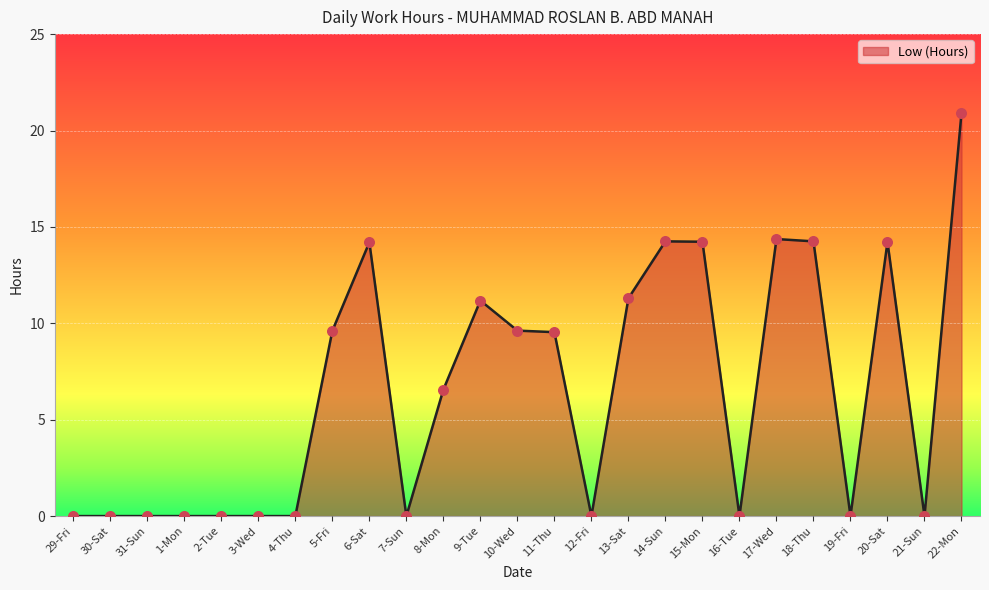

Which has a higher value, 29-Fri or 18-Thu?

18-Thu